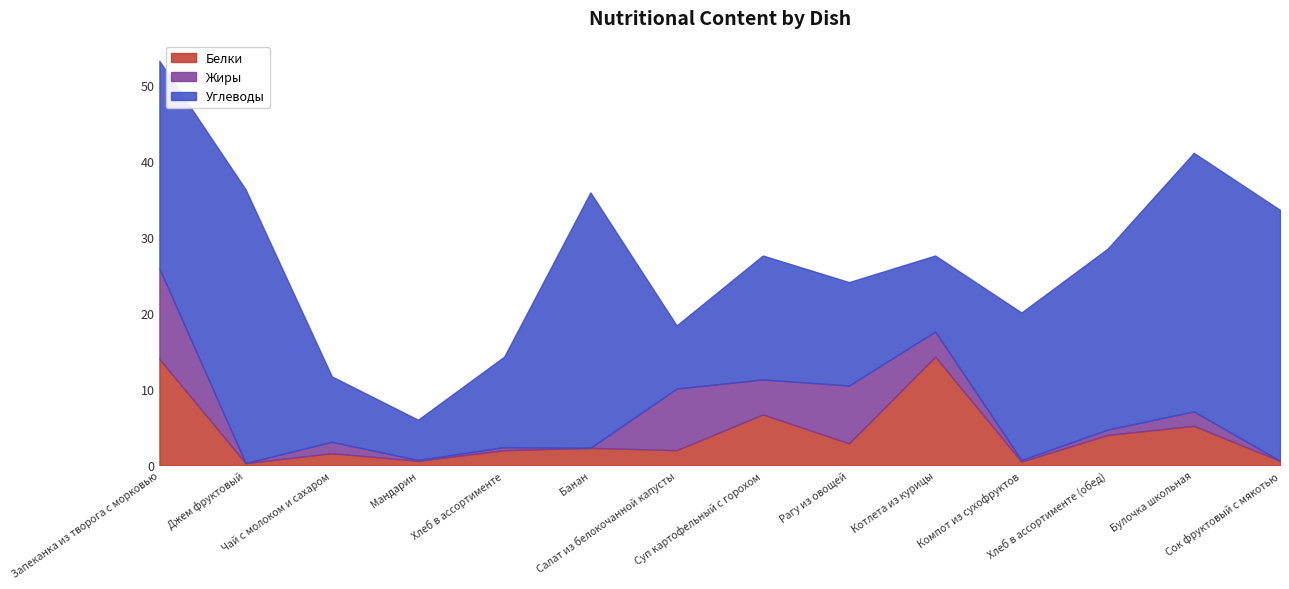

True or false: Углеводы and Жиры intersect in this chart.

False